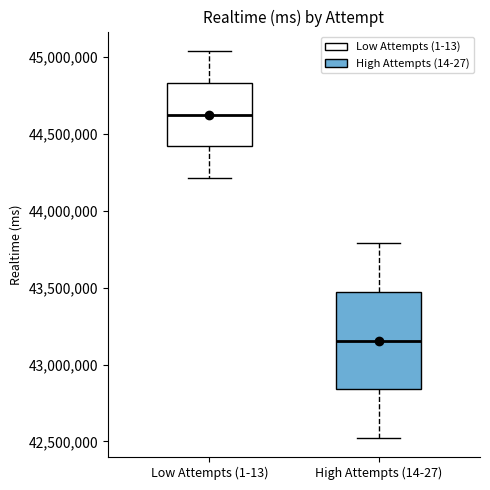

Reading left to right, read every box against the y-axis: the position of its median line, the range the box covers, and the ends of its whiskers. The values are not printed on the chart, so give them approximately, as read against the axis.

Low Attempts (1-13): median 44650000, box 44400000 to 44850000, whiskers 44200000 to 45050000
High Attempts (14-27): median 43150000, box 42850000 to 43450000, whiskers 42500000 to 43800000